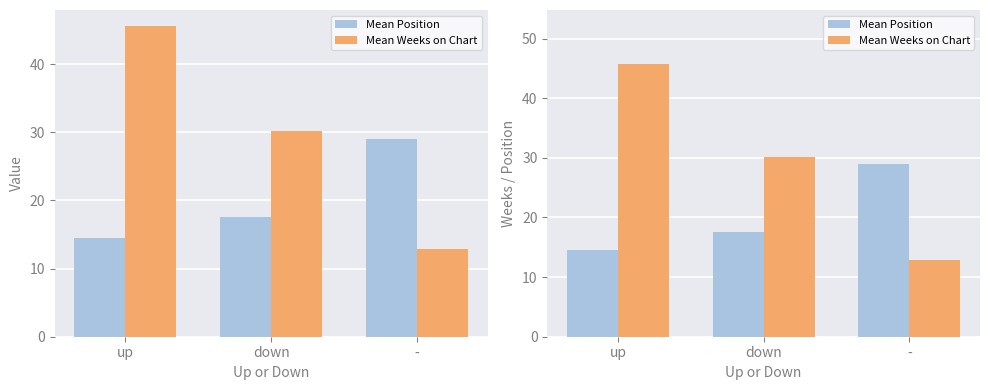

What is the smallest value displayed?

12.9